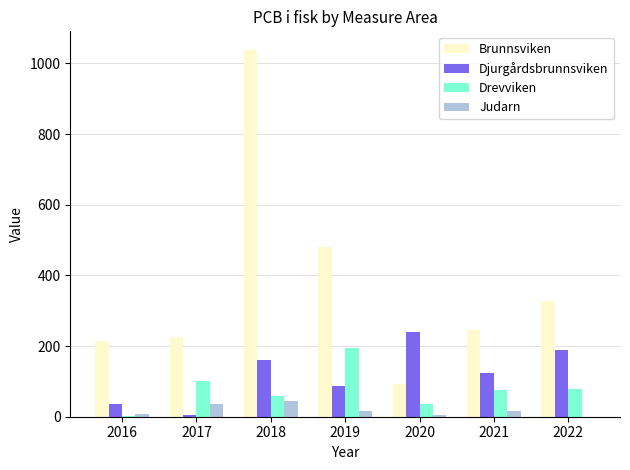

What is the spread (max minus min) of values at 2021?

229.4